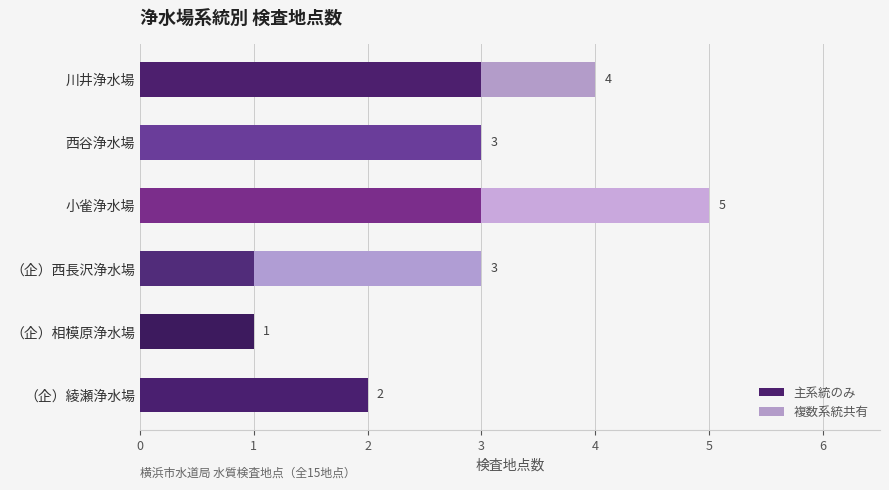

At which category is the sum across all series the highest?

小雀浄水場